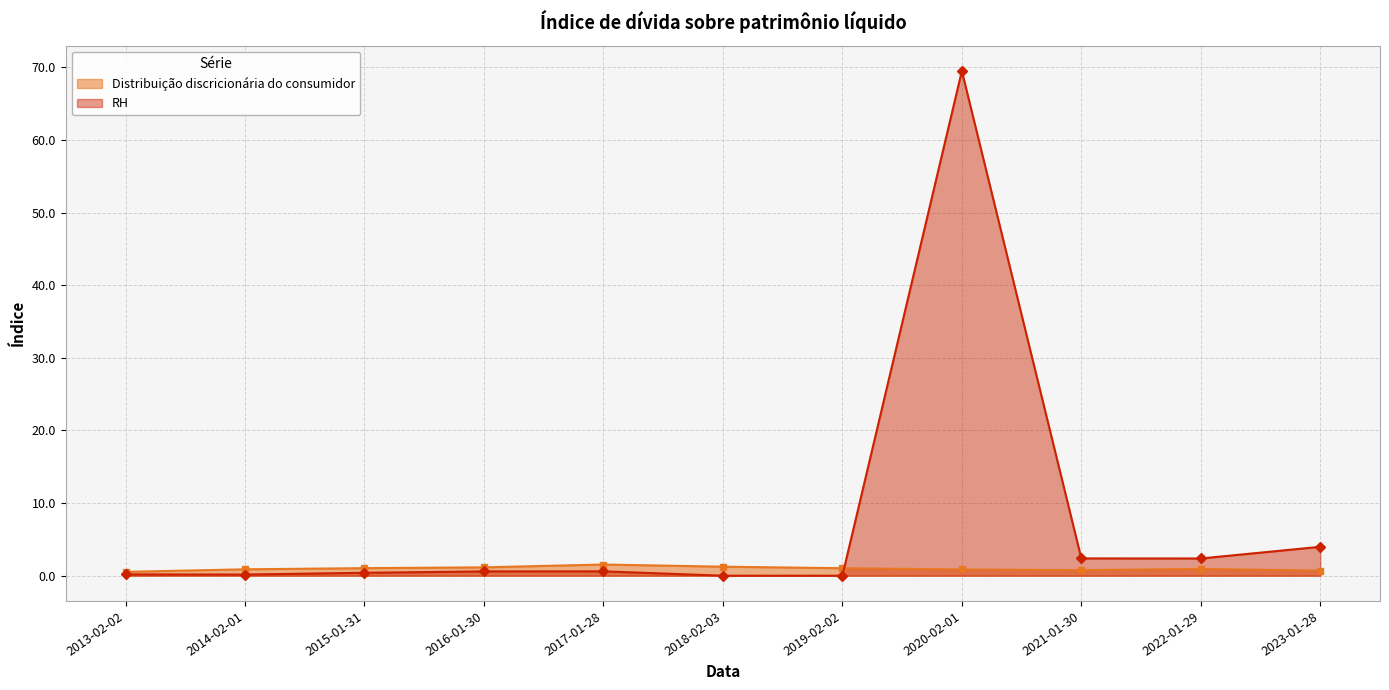

What position from the left is 2020-02-01?

8